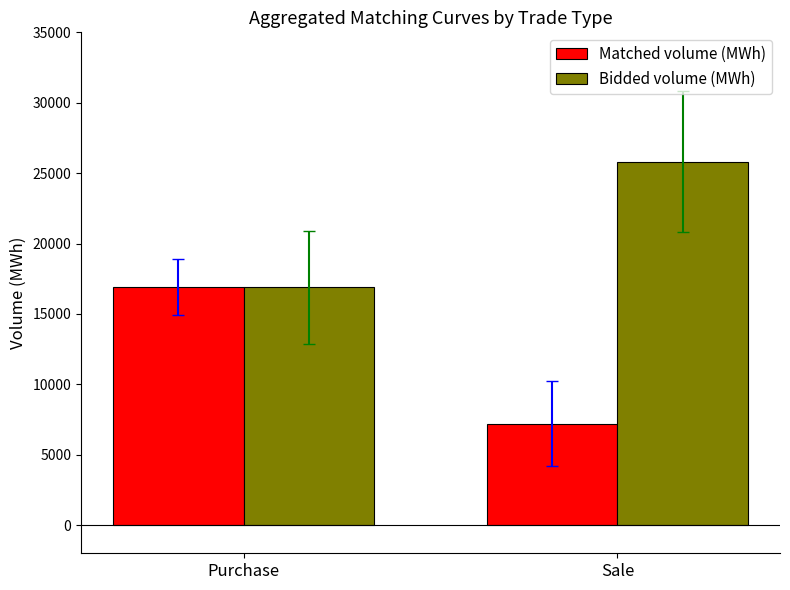

Which category has the highest value across all series?

Sale